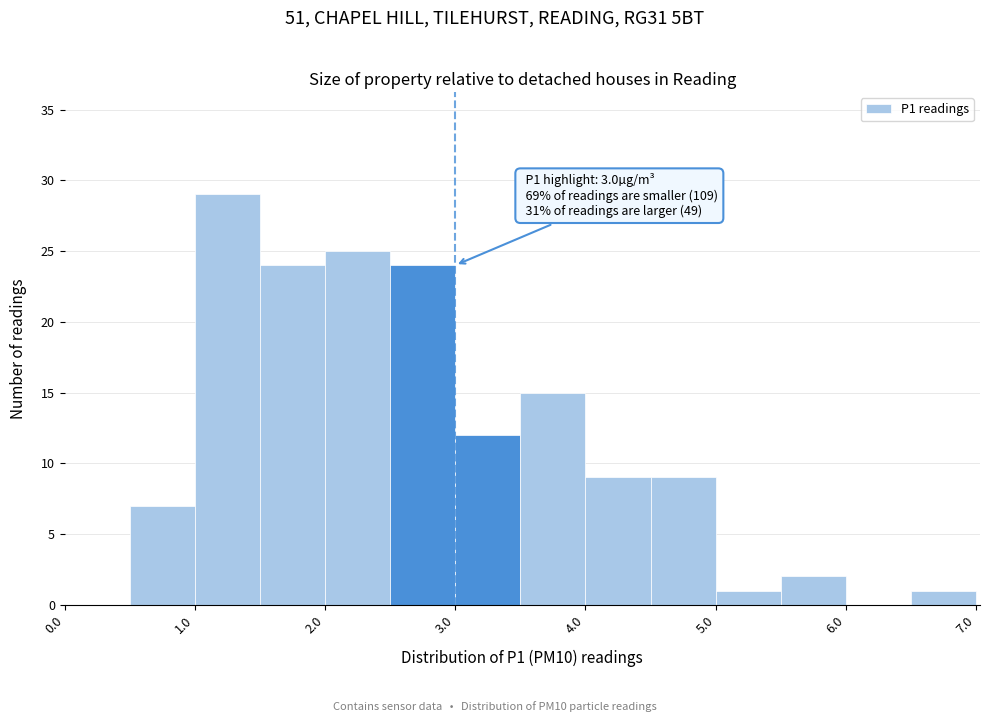

Which range on the x-axis has the tallest bar?

1.0 to 1.5